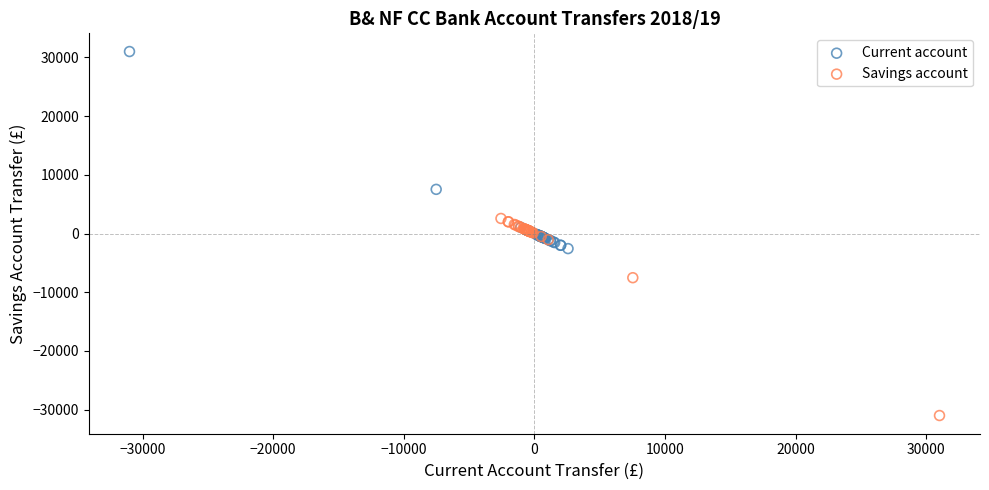

Which series reaches the minimum Y coordinate?

Savings account